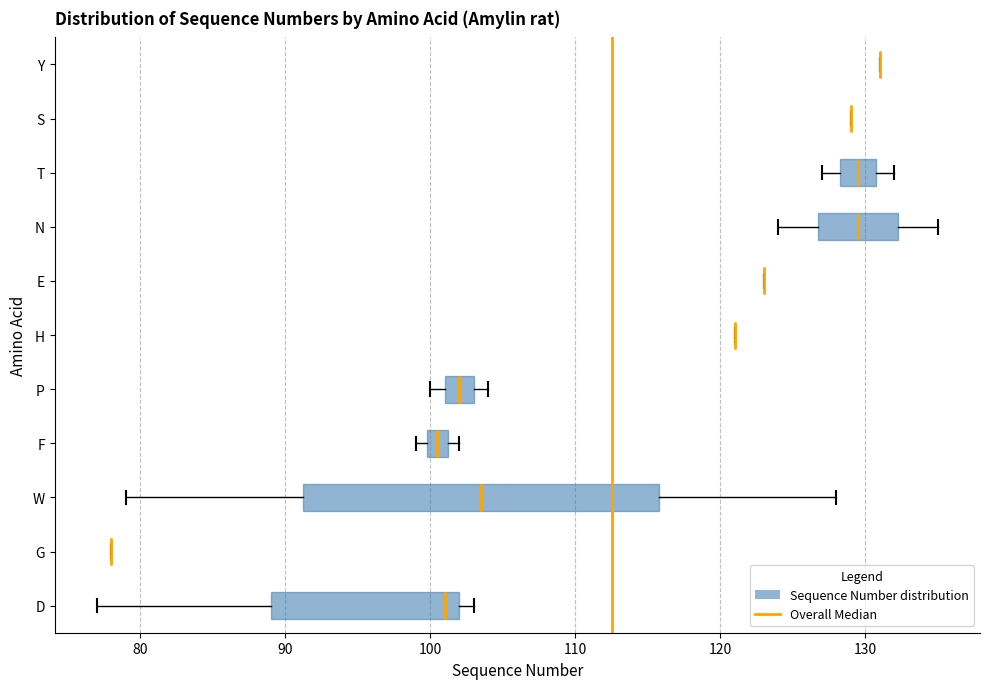

Which box is the widest, from its left edge to its right edge?

W